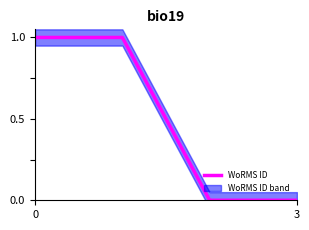

True or false: WoRMS ID has a value of 0 at 3.

True